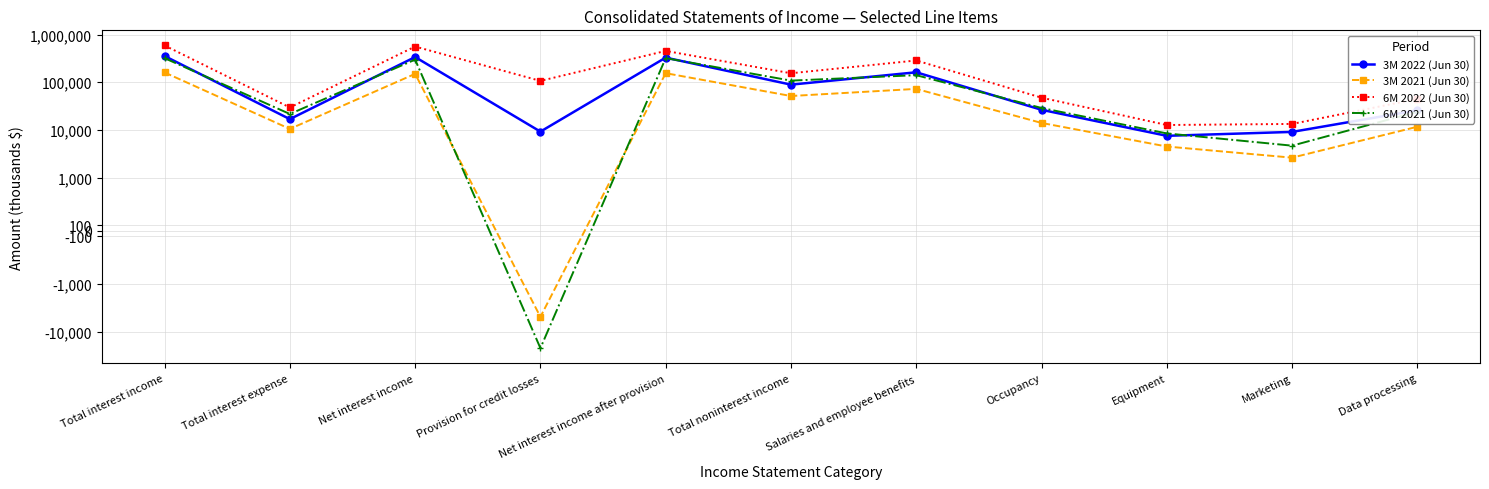

What is the label of the 5th point from the right?

Salaries and employee benefits